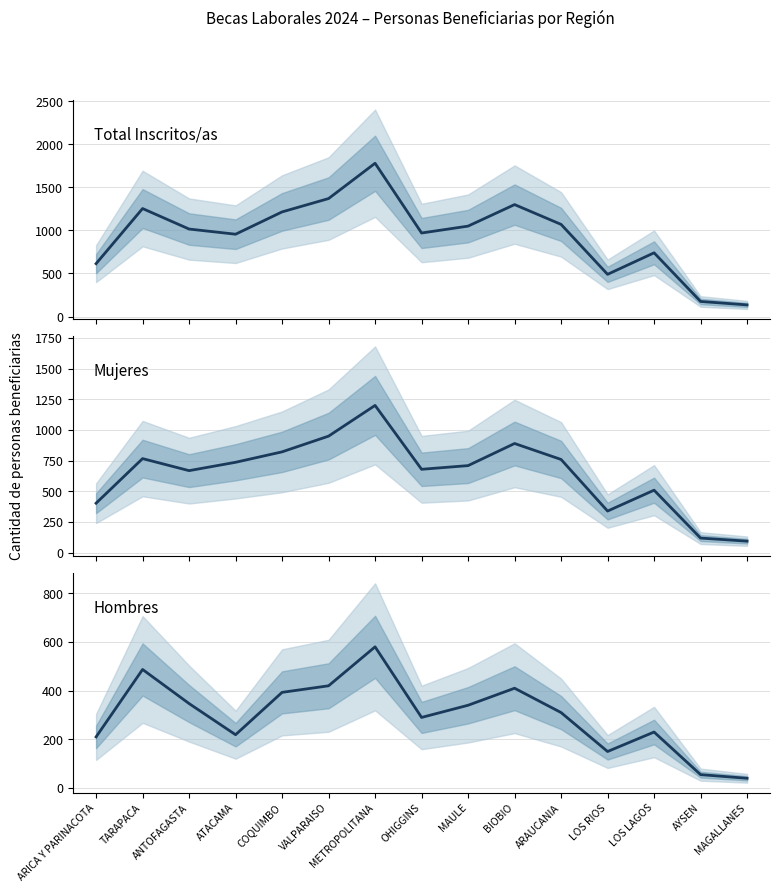

What is the average value of the Mujeres series?

644